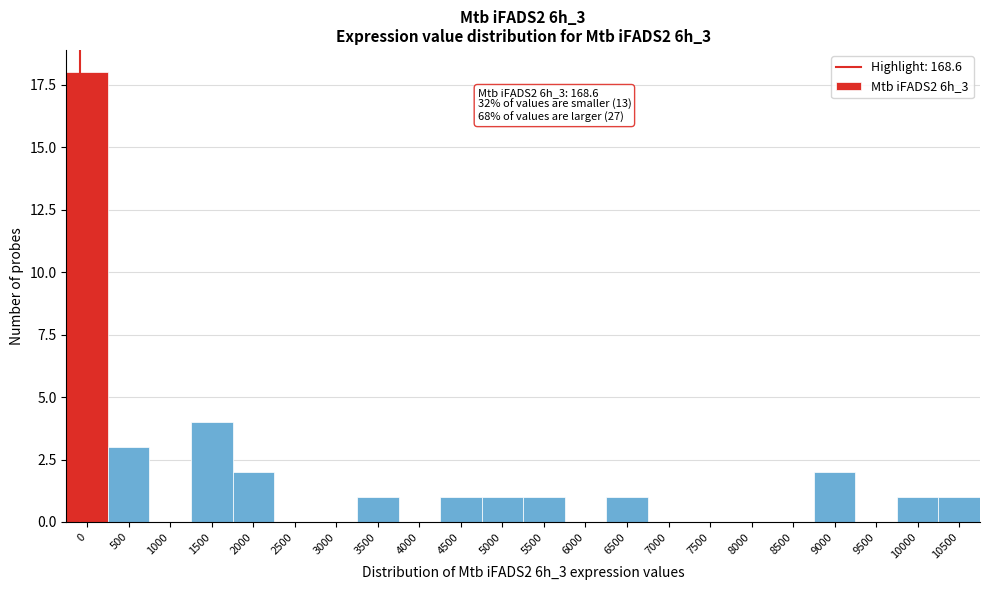

Reading left to right, transcribe all the data shown in this chart.

0=18	500=3	1000=0	1500=4	2000=2	2500=0	3000=0	3500=1	4000=0	4500=1	5000=1	5500=1	6000=0	6500=1	7000=0	7500=0	8000=0	8500=0	9000=2	9500=0	10000=1	10500=1